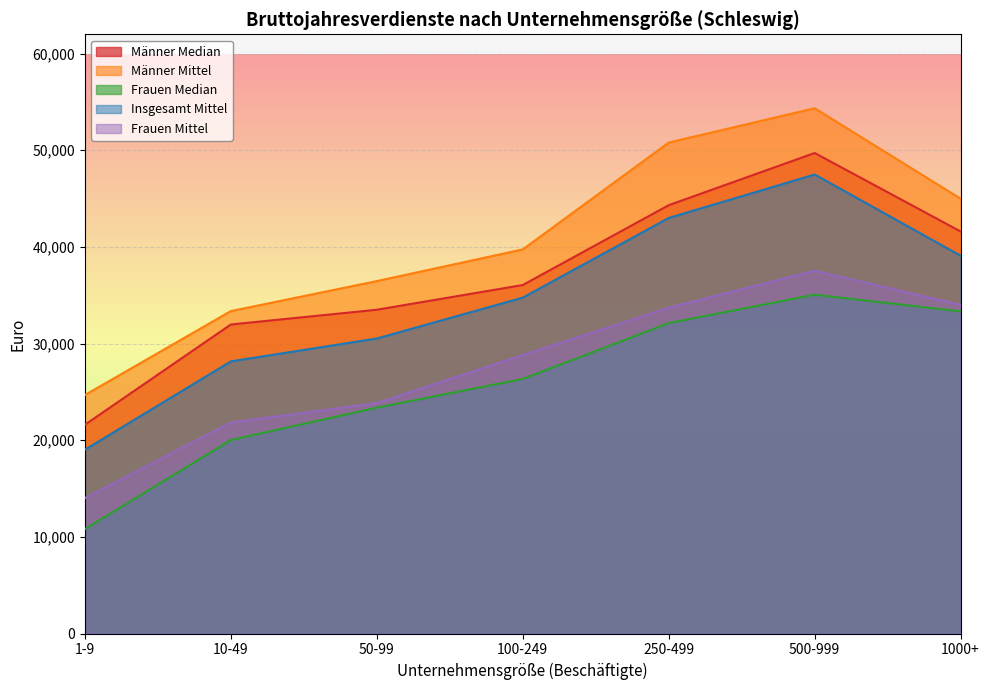

Which series has the largest range (max minus min)?

Männer Mittel